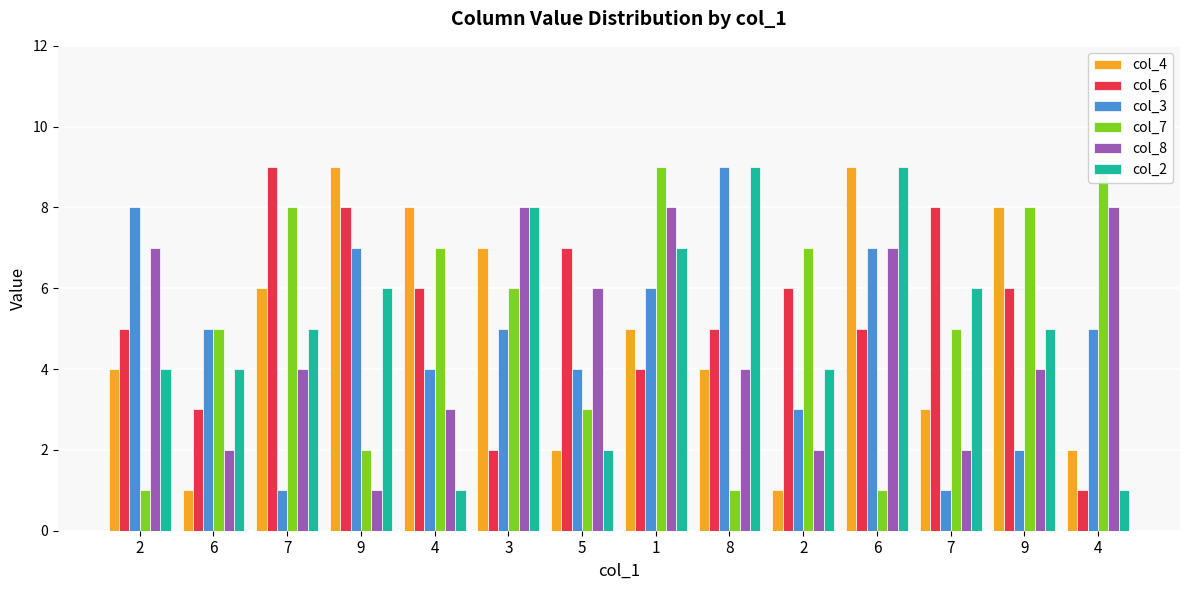

Rank the categories by col_8 value from lowest to highest.

9, 6, 2, 7, 4, 7, 8, 9, 5, 2, 6, 3, 1, 4